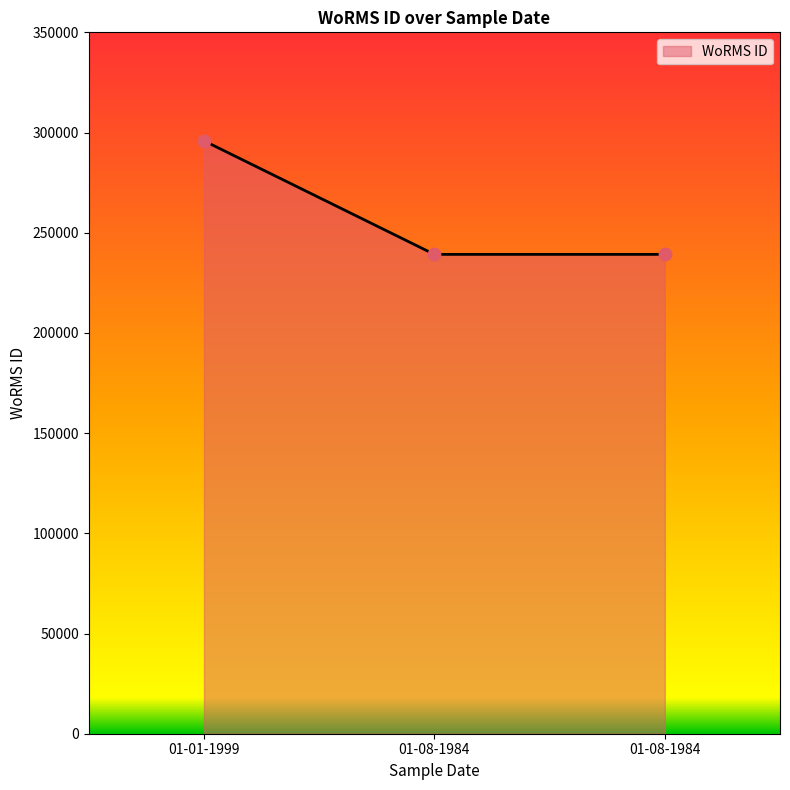

What is the ratio of the value at 01-08-1984 to the value at 01-01-1999?

0.8